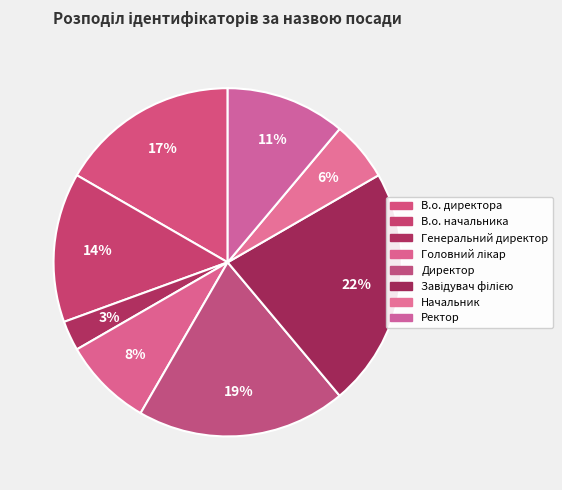

How many segments does this pie chart have?

8